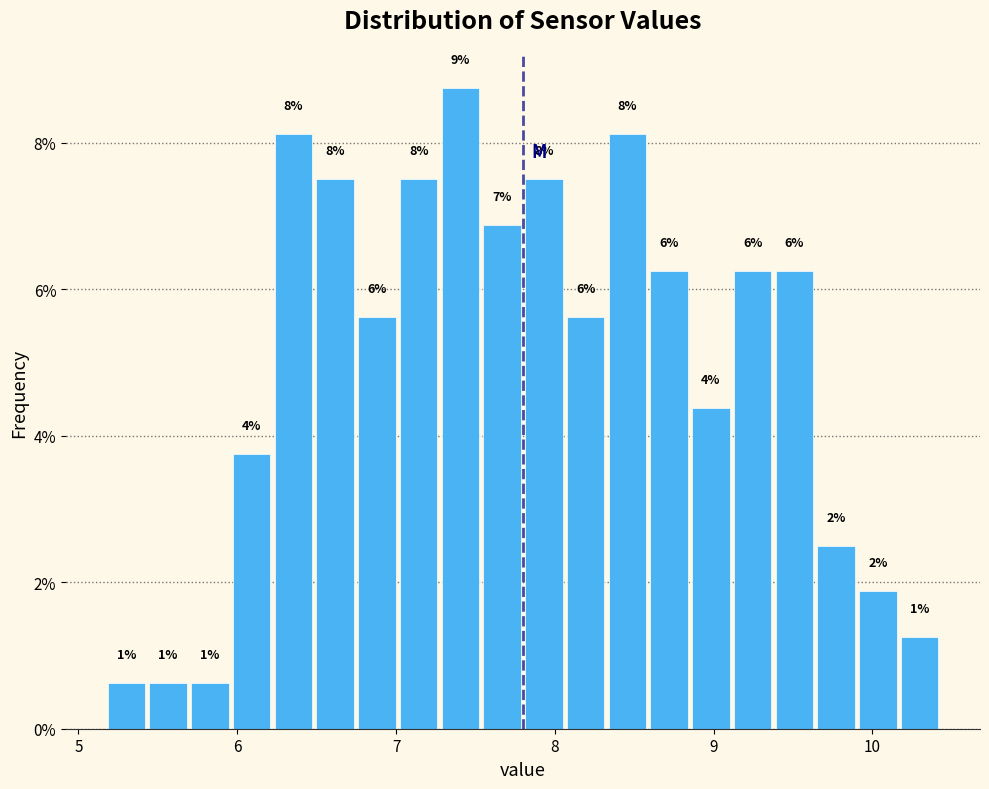

Around what value on the x-axis is the tallest bar? Give the approximate position of its centre, as read against the axis.

7.4